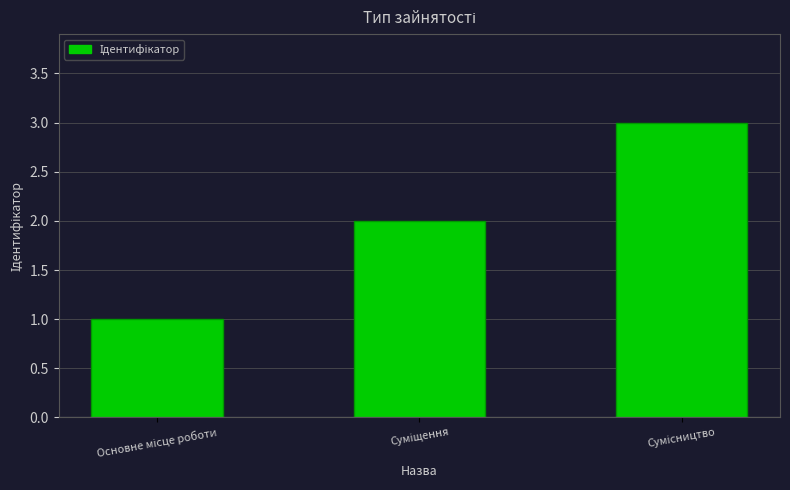

What is the maximum value shown in the chart?

3